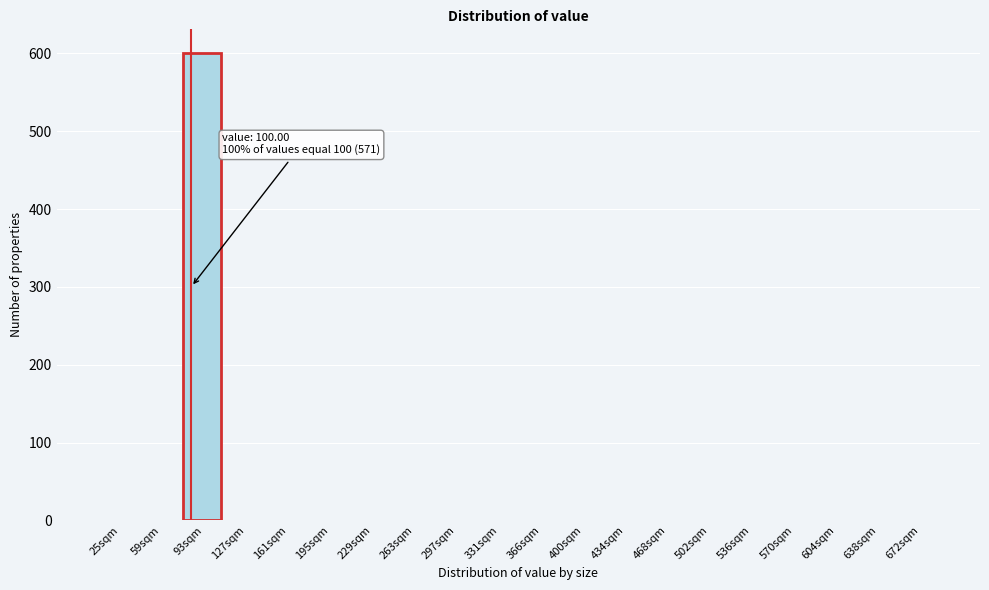

Reading left to right, what are all the values shown in this chart?

25sqm=0	59sqm=0	93sqm=601	127sqm=0	161sqm=0	195sqm=0	229sqm=0	263sqm=0	297sqm=0	331sqm=0	366sqm=0	400sqm=0	434sqm=0	468sqm=0	502sqm=0	536sqm=0	570sqm=0	604sqm=0	638sqm=0	672sqm=0